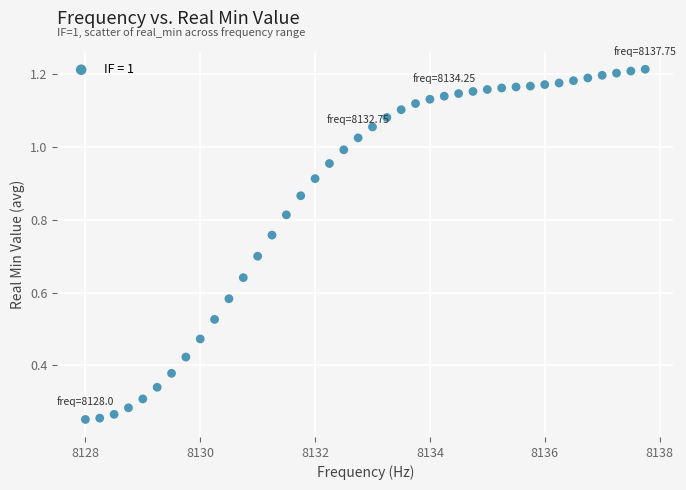

What is the range of X values (max minus min)?

9.8